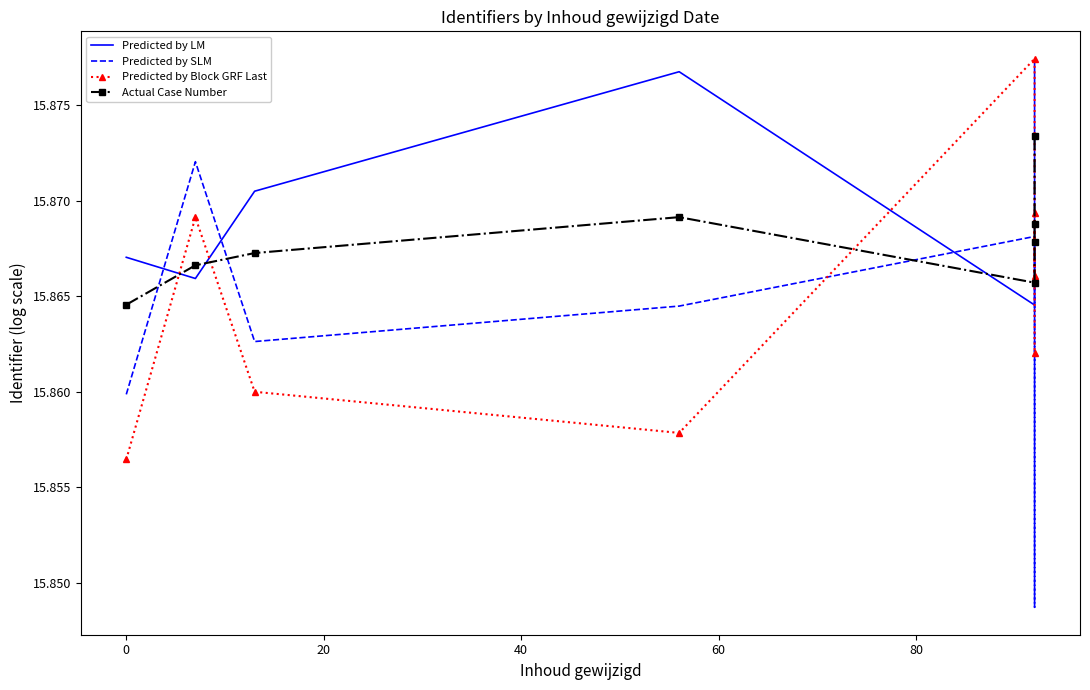

What is the highest value of the Actual Case Number series?

15.9